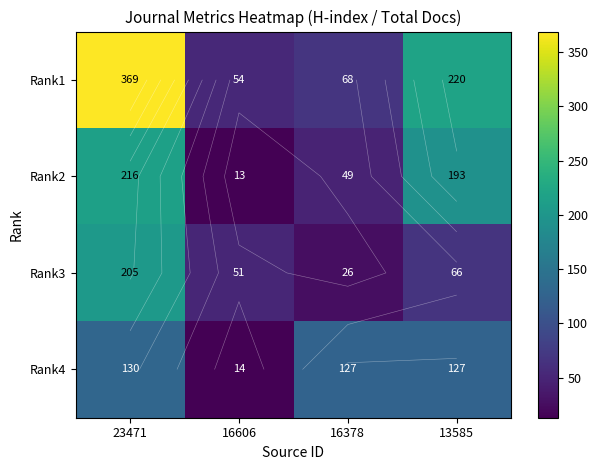

What is the average value of the Rank1 series?

178